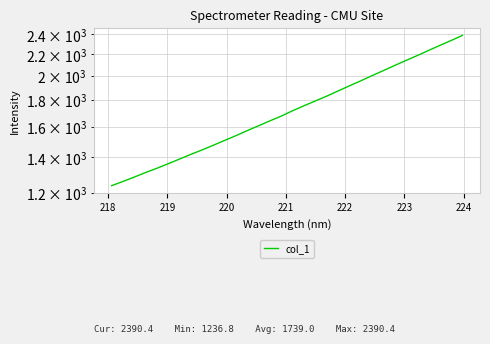

Reading left to right, list all the values displayed in this chart.

1236.8	1259.9	1284.4	1310.2	1334.8	1361.8	1390.0	1418.8	1446.9	1477.4	1508.7	1540.8	1575.1	1609.0	1644.0	1678.6	1718.4	1755.9	1793.4	1831.3	1873.2	1915.5	1958.1	2003.1	2048.0	2094.7	2141.0	2187.7	2237.2	2287.4	2336.9	2390.4